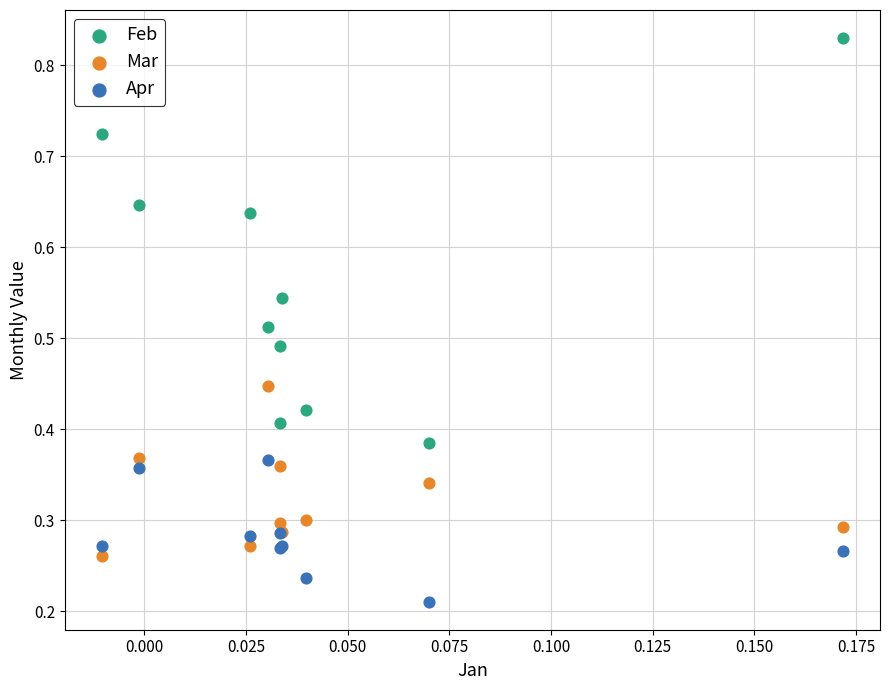

Which series has the widest spread of Y values?

Feb